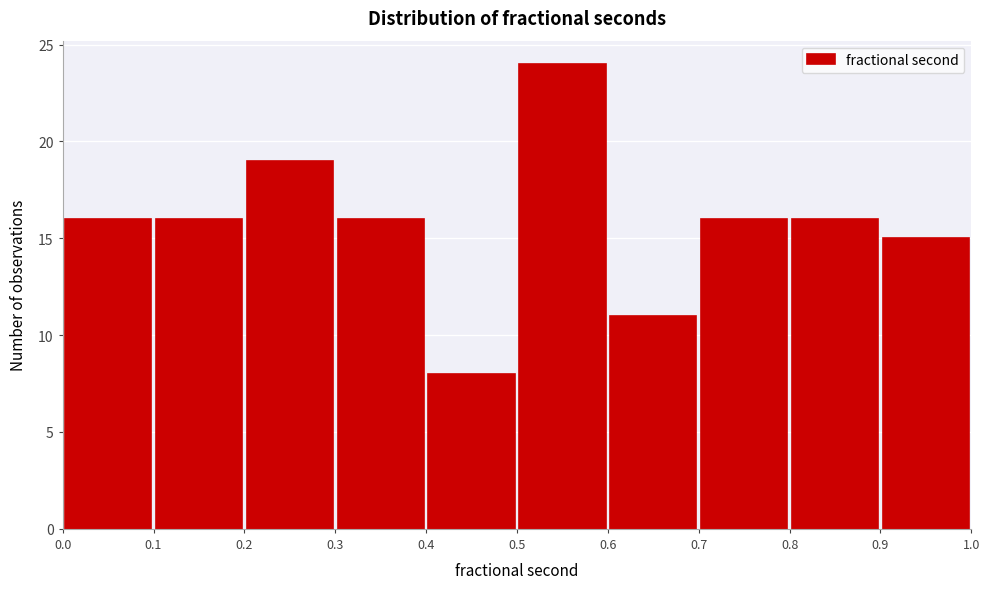

Reading left to right, list every bar in this chart as the range it spans on the x-axis followed by its height. The values are not printed on the chart, so give them approximately, as read against the axis.

0.0 to 0.1: 16
0.1 to 0.2: 16
0.2 to 0.3: 19
0.3 to 0.4: 16
0.4 to 0.5: 8
0.5 to 0.6: 24
0.6 to 0.7: 11
0.7 to 0.8: 16
0.8 to 0.9: 16
0.9 to 1.0: 15